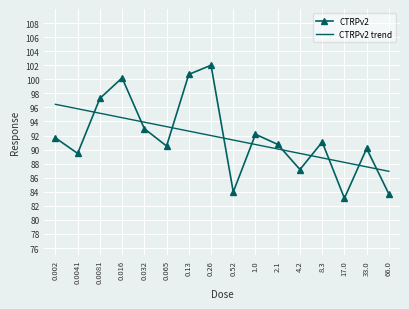

Which series changed the most between 0.016 and 0.52?

CTRPv2